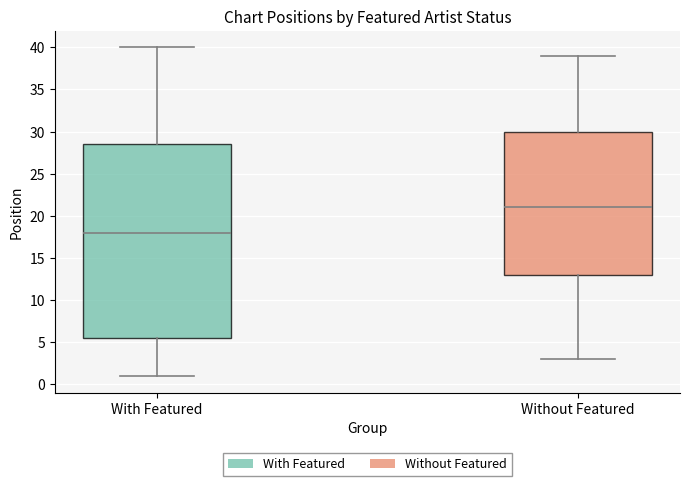

Where does the upper whisker of the box for Without Featured end on the y-axis? The values are not printed on the chart, so give them approximately, as read against the axis.

39.0